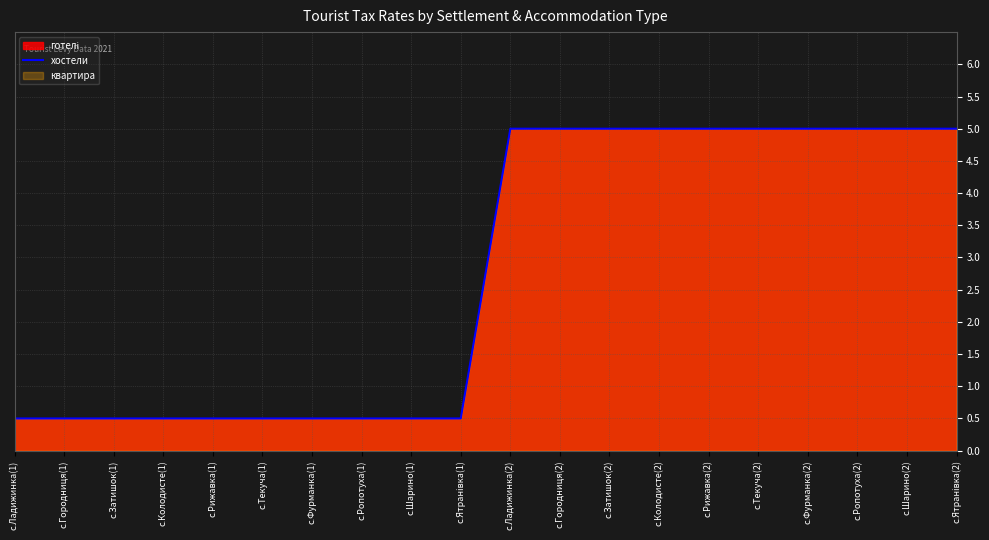

Reading left to right, what are all the values shown in this chart?

0.5	0.5	0.5	0.5	0.5	0.5	0.5	0.5	0.5	0.5	5.0	5.0	5.0	5.0	5.0	5.0	5.0	5.0	5.0	5.0